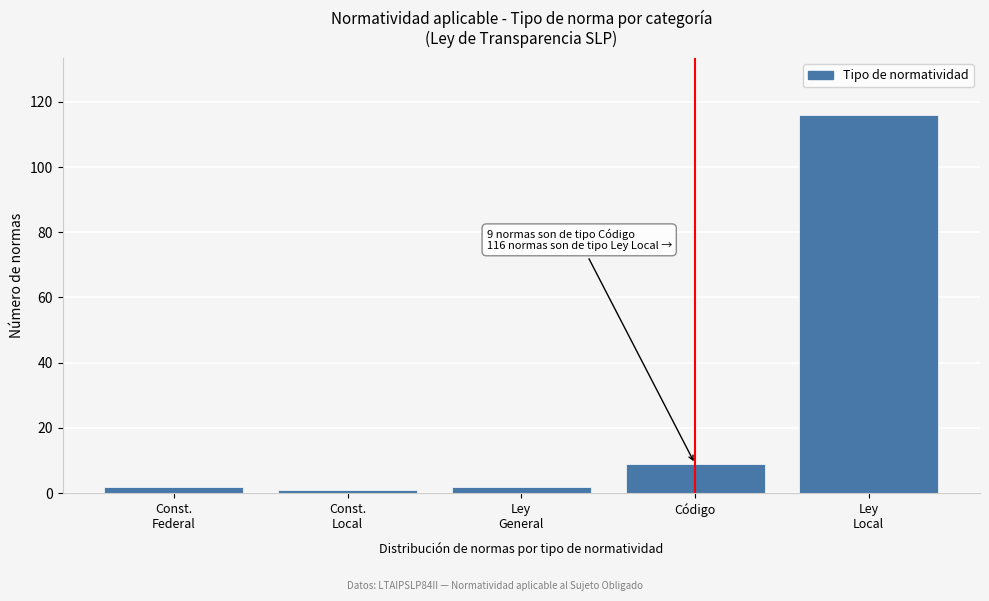

Reading right to left, list all the values displayed in this chart.

116	9	2	1	2